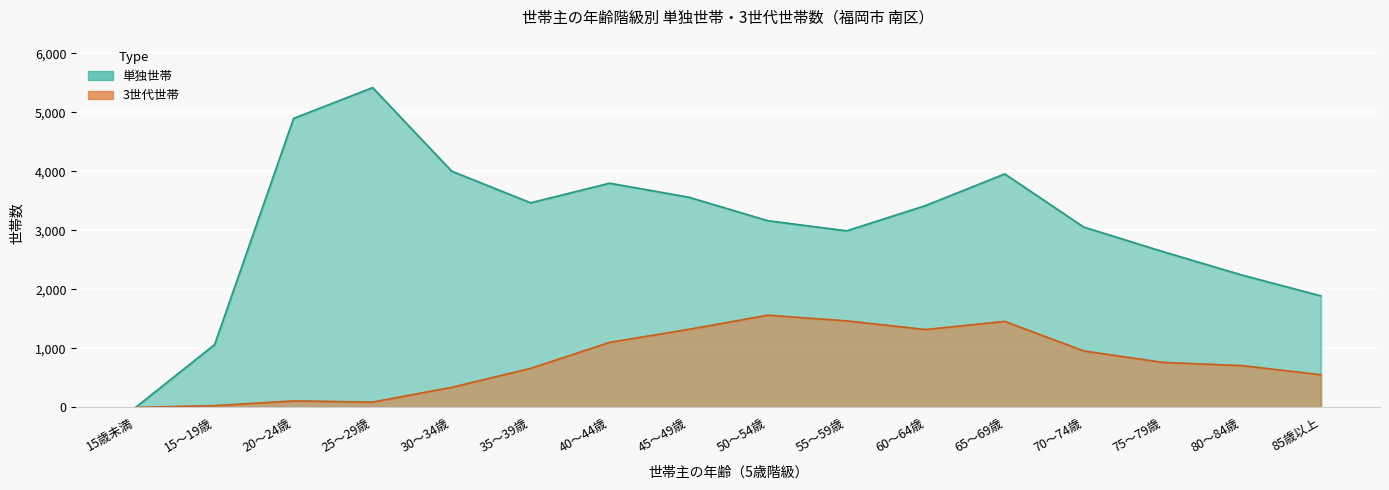

At which label does 3世代世帯 reach its minimum?

15歳未満